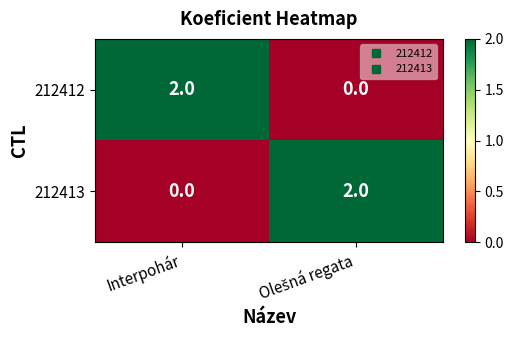

At which label is 212413 closest to 1?

Interpohár